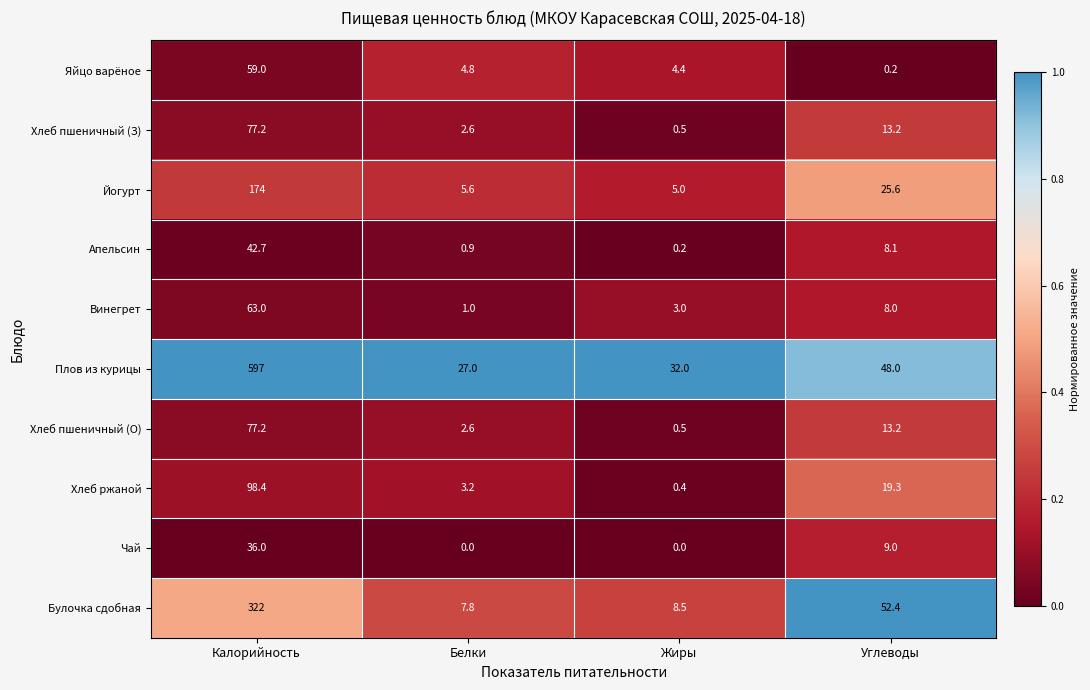

The Хлеб ржаной series shows 19.3 at Углеводы. True or false?

True